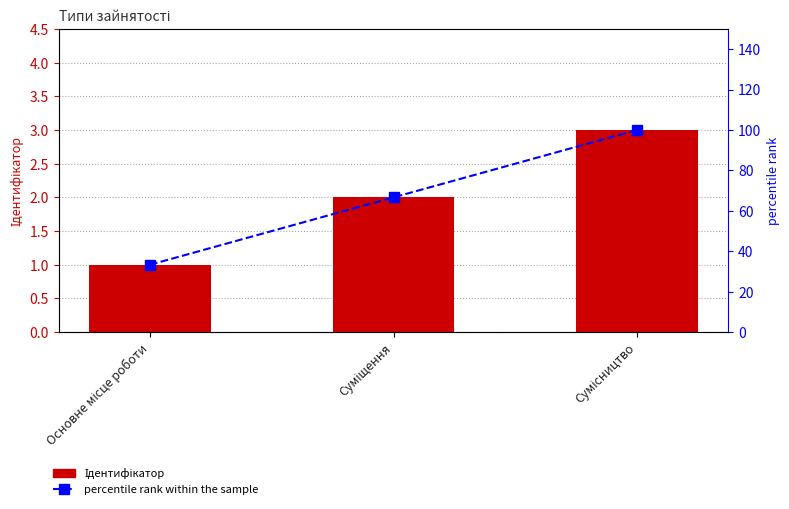

What is the highest value of the percentile rank series?

100.0